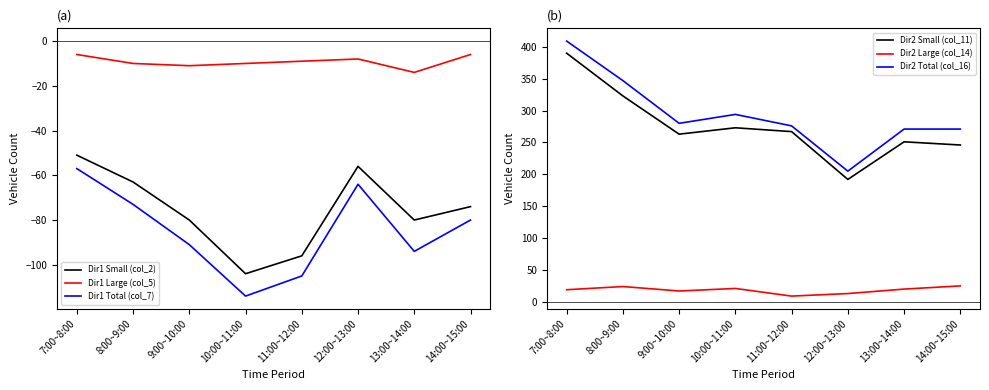

Reading left to right, list all the values displayed in this chart.

Dir1 Small (col_2): 7:00~8:00=-51	8:00~9:00=-63	9:00~10:00=-80	10:00~11:00=-104	11:00~12:00=-96	12:00~13:00=-56	13:00~14:00=-80	14:00~15:00=-74
Dir1 Large (col_5): 7:00~8:00=-6	8:00~9:00=-10	9:00~10:00=-11	10:00~11:00=-10	11:00~12:00=-9	12:00~13:00=-8	13:00~14:00=-14	14:00~15:00=-6
Dir1 Total (col_7): 7:00~8:00=-57	8:00~9:00=-73	9:00~10:00=-91	10:00~11:00=-114	11:00~12:00=-105	12:00~13:00=-64	13:00~14:00=-94	14:00~15:00=-80
Dir2 Small (col_11): 7:00~8:00=390	8:00~9:00=323	9:00~10:00=263	10:00~11:00=273	11:00~12:00=267	12:00~13:00=192	13:00~14:00=251	14:00~15:00=246
Dir2 Large (col_14): 7:00~8:00=19	8:00~9:00=24	9:00~10:00=17	10:00~11:00=21	11:00~12:00=9	12:00~13:00=13	13:00~14:00=20	14:00~15:00=25
Dir2 Total (col_16): 7:00~8:00=409	8:00~9:00=347	9:00~10:00=280	10:00~11:00=294	11:00~12:00=276	12:00~13:00=205	13:00~14:00=271	14:00~15:00=271